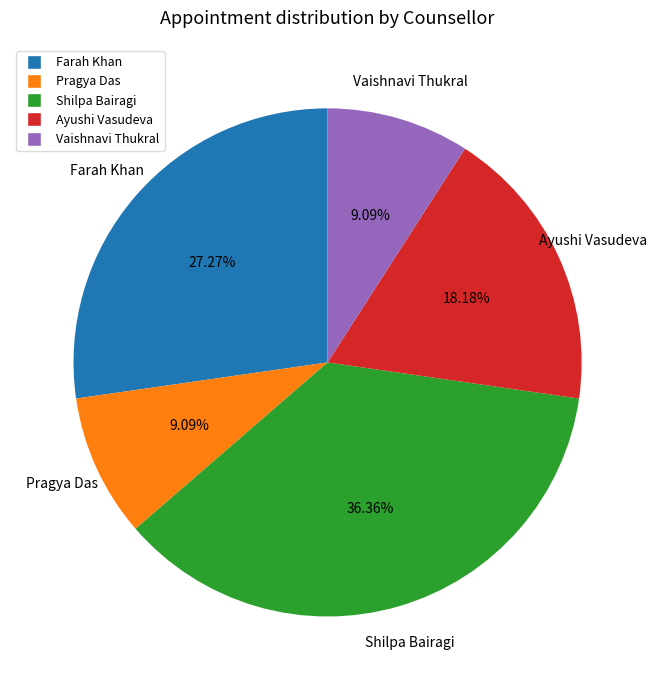

How many slices are in this pie chart?

5